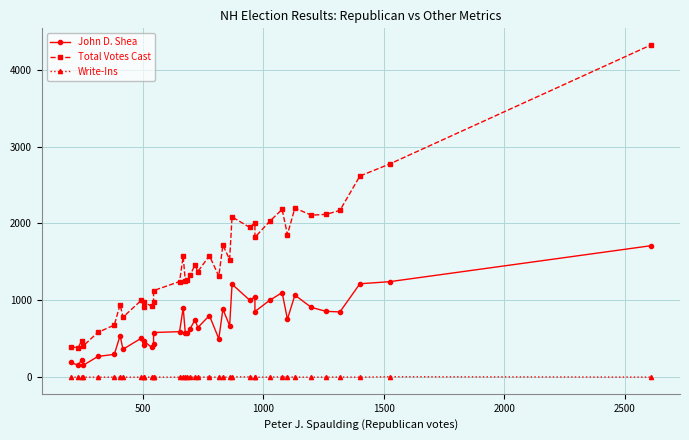

Which series has the widest spread of values?

Total Votes Cast